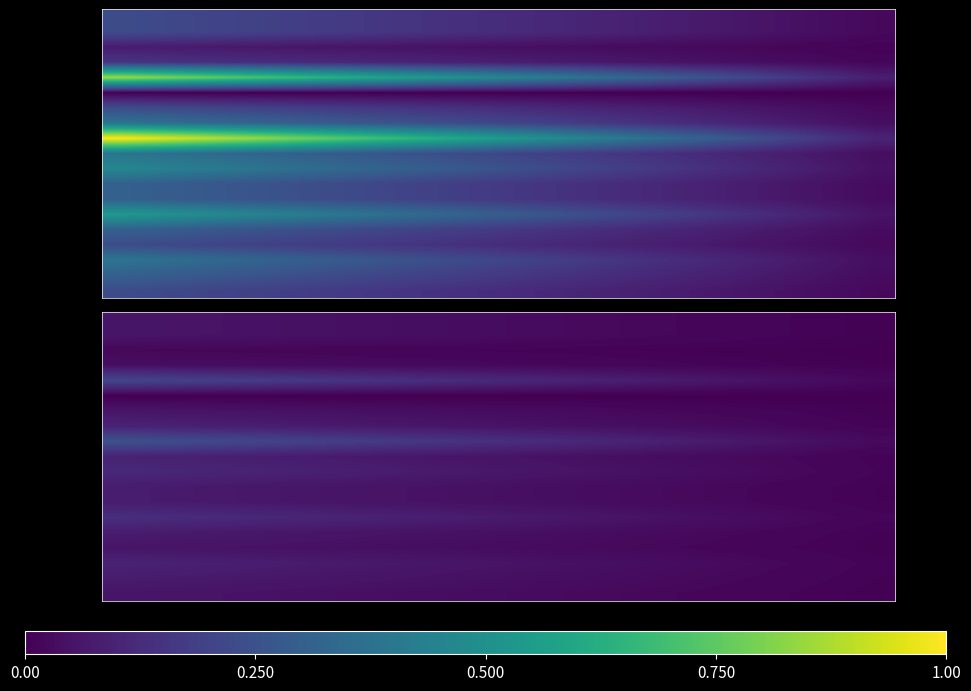

How many series are shown in this chart?

19